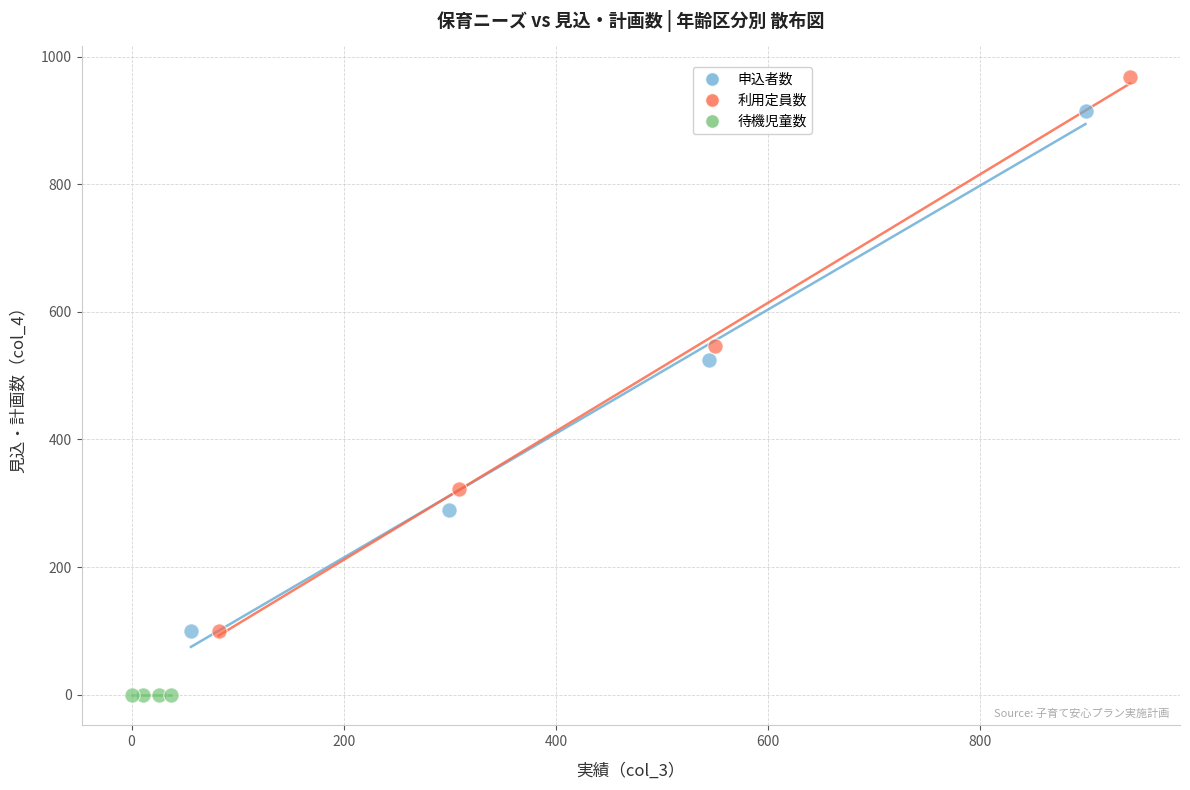

Which series contains the highest Y value?

利用定員数